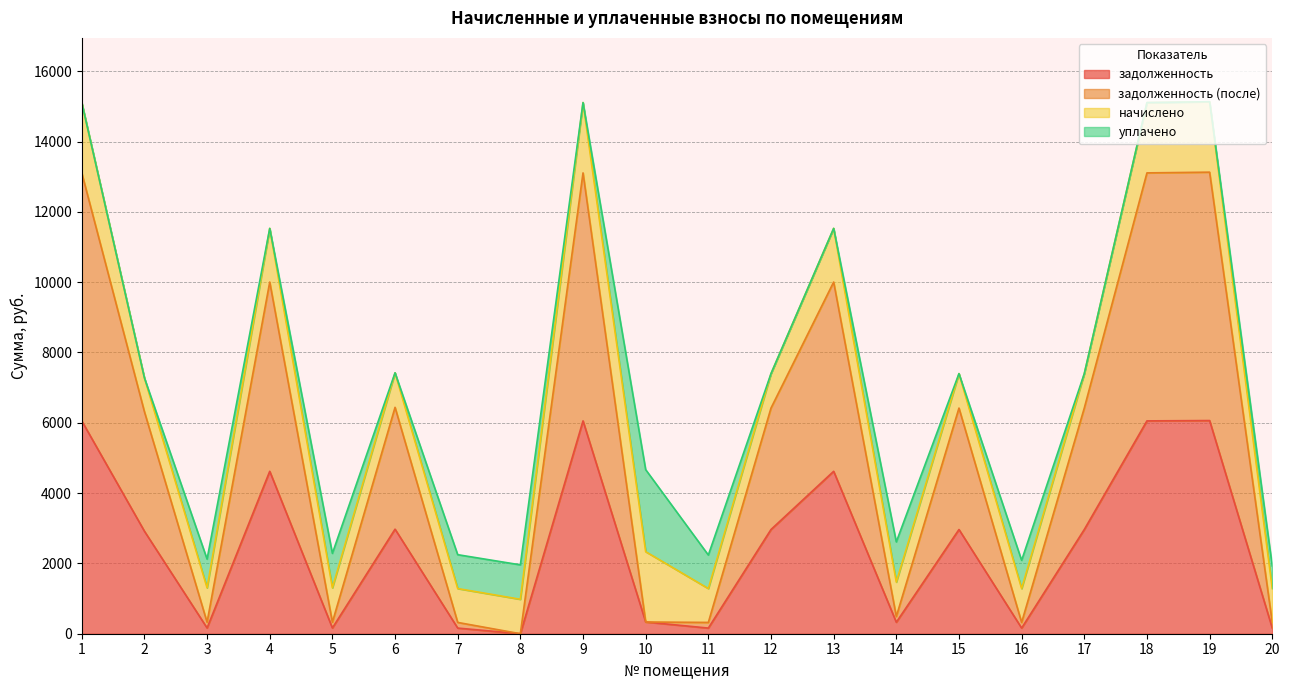

The задолженность series shows 6053.9 at 18. True or false?

True